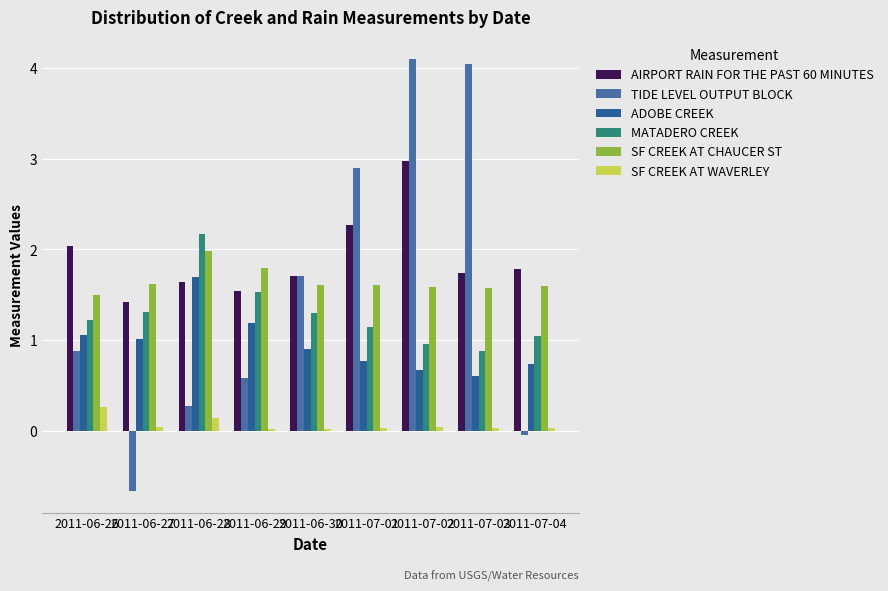

Which series has the largest total across all categories?

AIRPORT RAIN FOR THE PAST 60 MINUTES